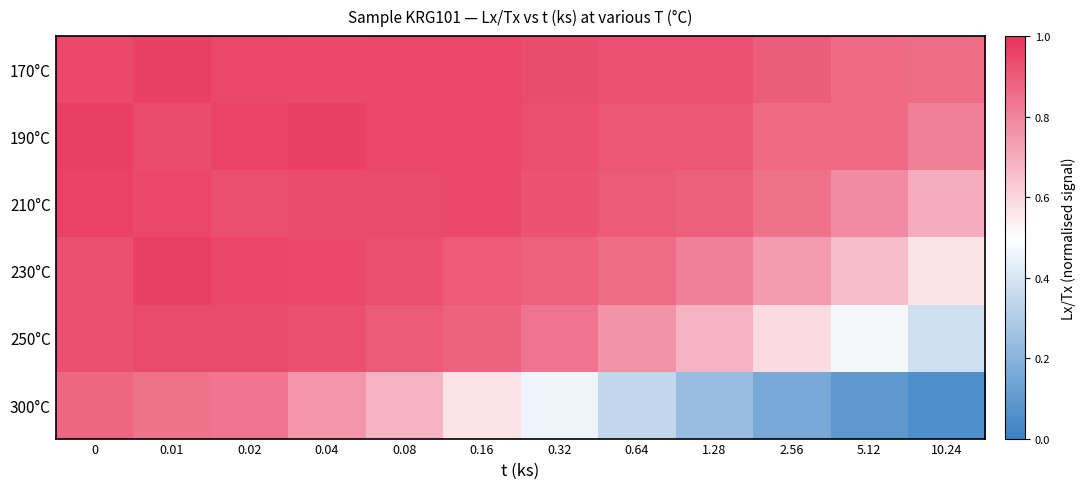

Reading left to right, extract all data points from this chart.

170°C: 0=0.9	0.01=1.0	0.02=0.9	0.04=0.9	0.08=0.9	0.16=0.9	0.32=0.9	0.64=0.9	1.28=0.9	2.56=0.9	5.12=0.9	10.24=0.9
190°C: 0=1.0	0.01=0.9	0.02=1.0	0.04=1.0	0.08=0.9	0.16=0.9	0.32=0.9	0.64=0.9	1.28=0.9	2.56=0.9	5.12=0.9	10.24=0.8
210°C: 0=1.0	0.01=0.9	0.02=0.9	0.04=0.9	0.08=0.9	0.16=0.9	0.32=0.9	0.64=0.9	1.28=0.9	2.56=0.8	5.12=0.8	10.24=0.7
230°C: 0=0.9	0.01=1.0	0.02=1.0	0.04=0.9	0.08=0.9	0.16=0.9	0.32=0.9	0.64=0.9	1.28=0.8	2.56=0.7	5.12=0.7	10.24=0.6
250°C: 0=0.9	0.01=0.9	0.02=0.9	0.04=0.9	0.08=0.9	0.16=0.9	0.32=0.8	0.64=0.8	1.28=0.7	2.56=0.6	5.12=0.5	10.24=0.4
300°C: 0=0.9	0.01=0.8	0.02=0.8	0.04=0.8	0.08=0.7	0.16=0.6	0.32=0.5	0.64=0.3	1.28=0.2	2.56=0.2	5.12=0.1	10.24=0.1